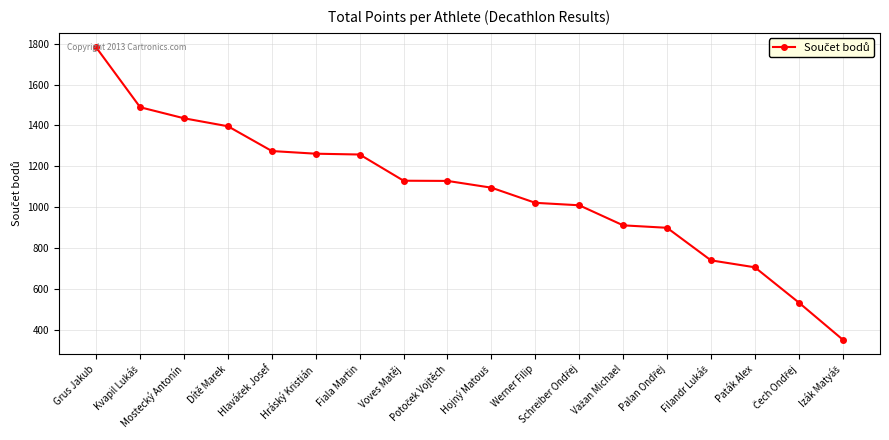

What is the greatest value displayed?

1781